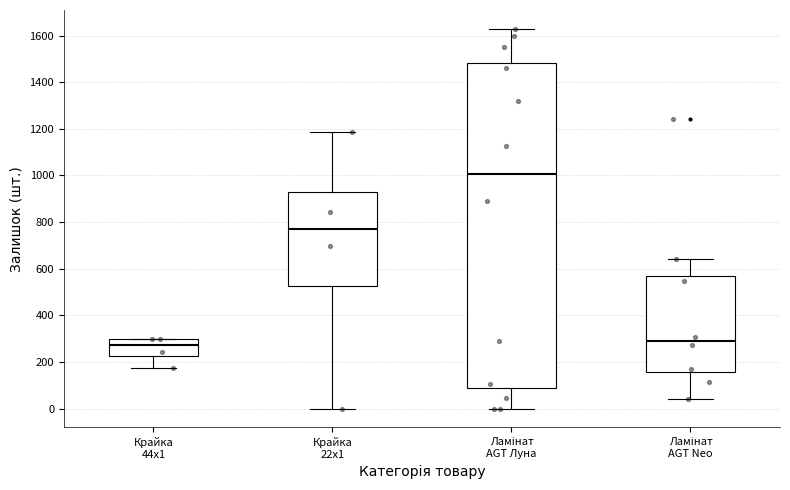

Reading left to right, read every box against the y-axis: the position of its median line, the range the box covers, and the ends of its whiskers. The values are not printed on the chart, so give them approximately, as read against the axis.

Крайка 44x1: median 280, box 220 to 300, whiskers 180 to 300
Крайка 22x1: median 780, box 520 to 920, whiskers 0 to 1180
Ламінат АGT Луна: median 1000, box 80 to 1480, whiskers 0 to 1620
Ламінат AGT Neo: median 280, box 160 to 580, whiskers 40 to 640